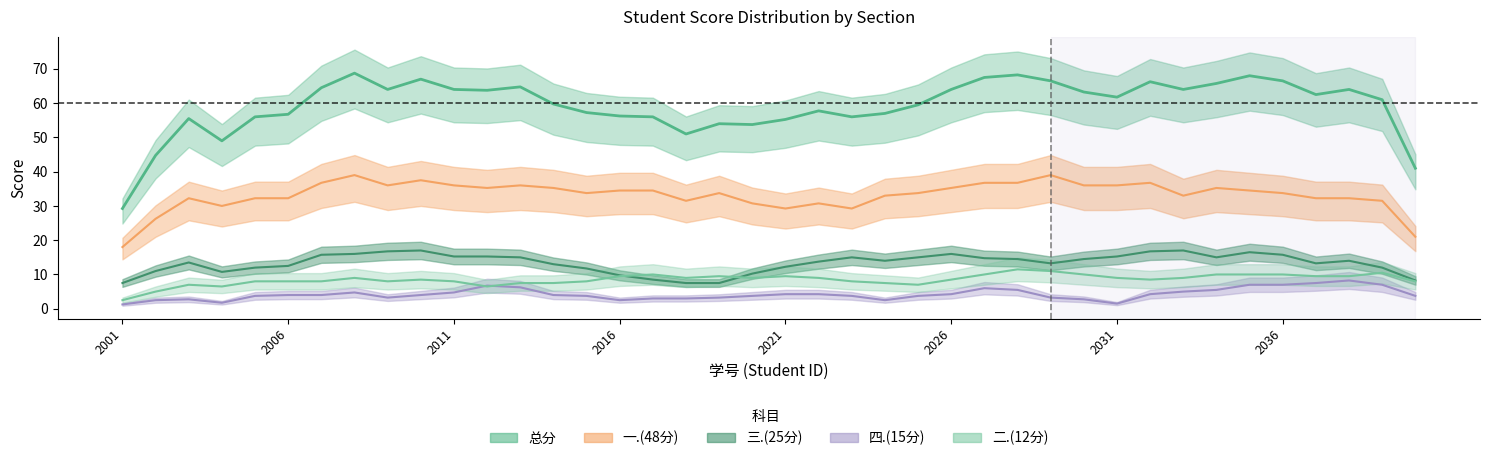

What is the difference between the 四.(15分) values at 2022092038 and 2022092011?

4